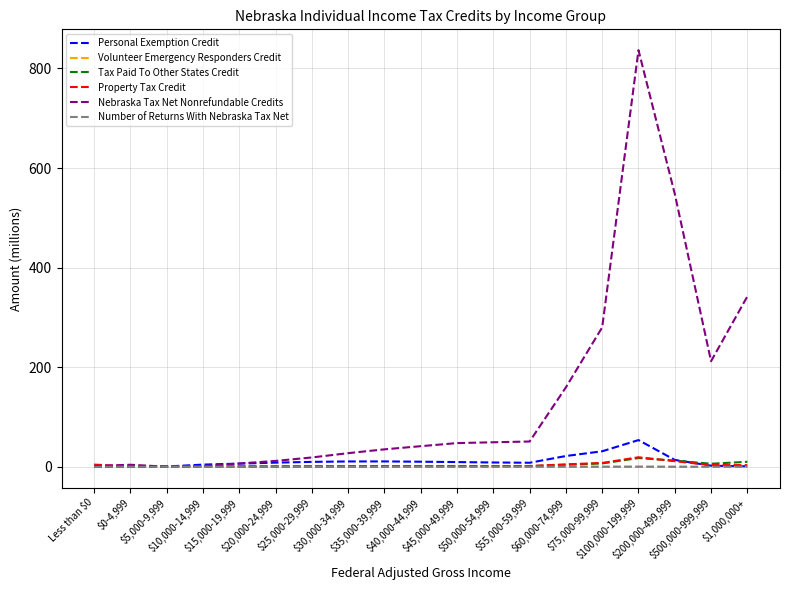

In Property Tax Credit, how many points are higher than both neighbors (excluding endpoints)?

2